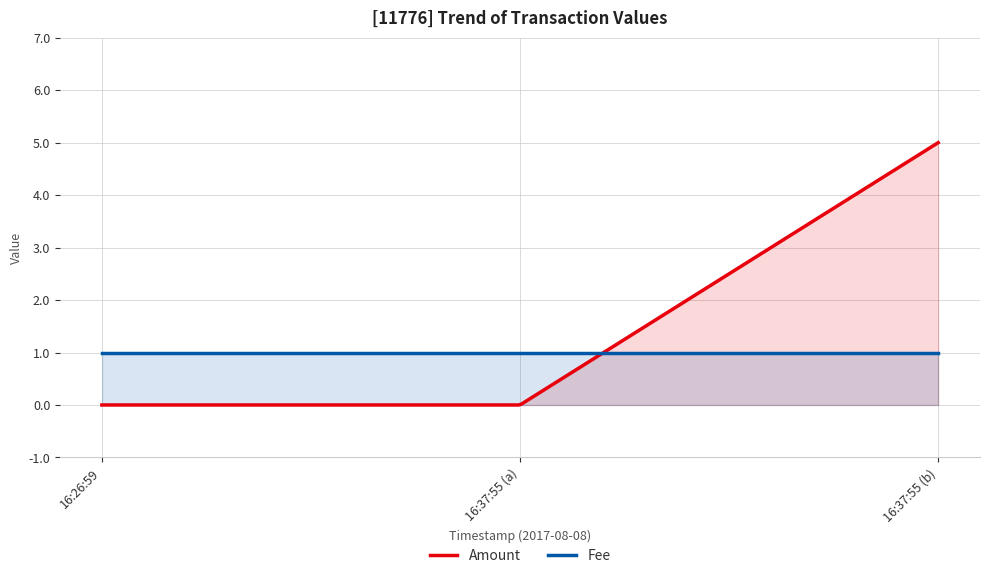

What is the value of the Fee point at the 2nd from the left?

1